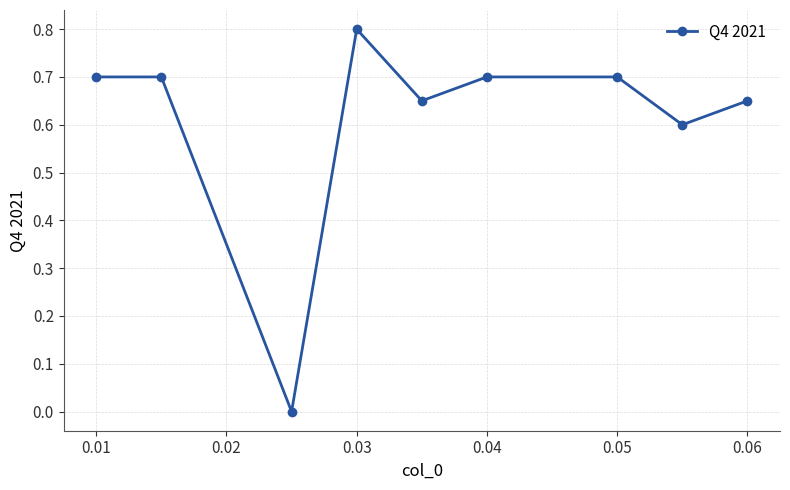

True or false: there are more than 0 points higher than both neighbors.

True